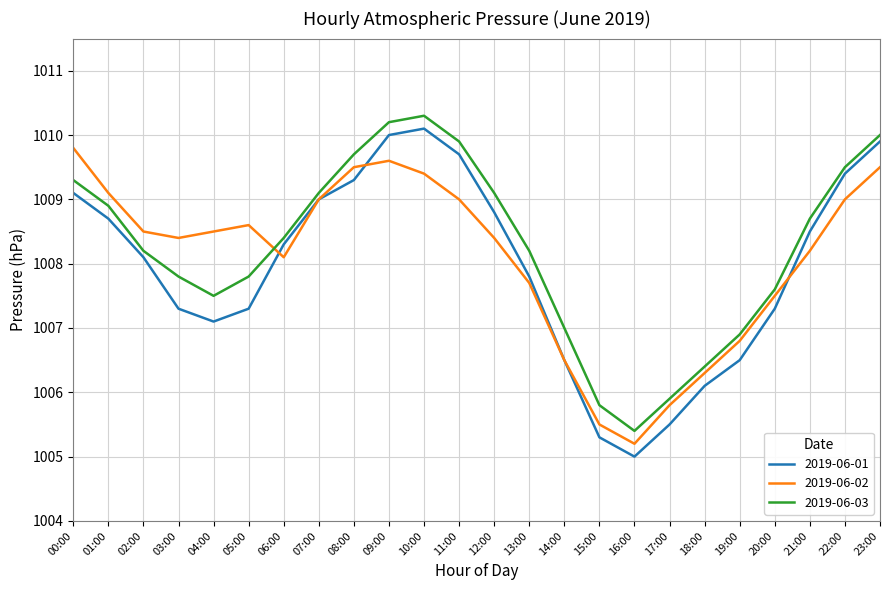

Where is the first local maximum for 2019-06-03?

10:00